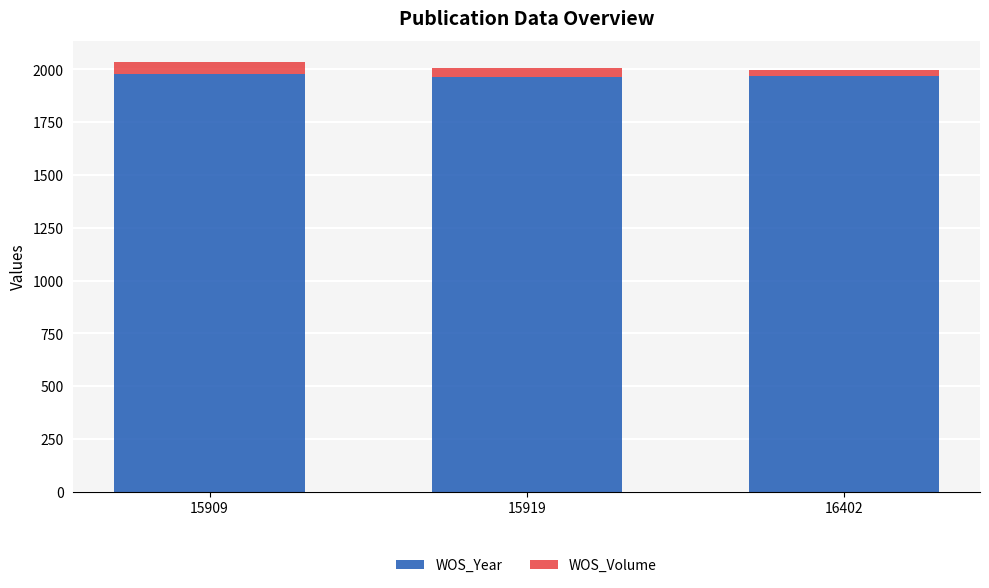

True or false: WOS_Year has a value of 676 at 15919.

False